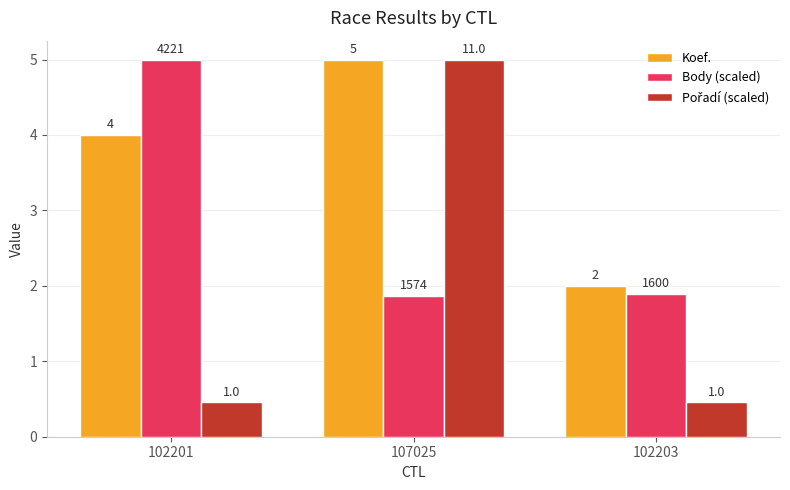

At 102203, list the series in order from largest to smallest.

Koef., Body (scaled), Pořadí (scaled)